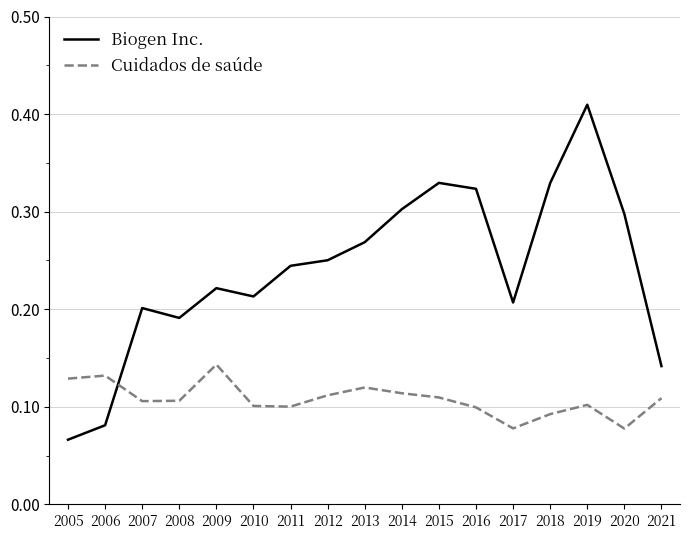

Which series has the widest spread of values?

Biogen Inc.